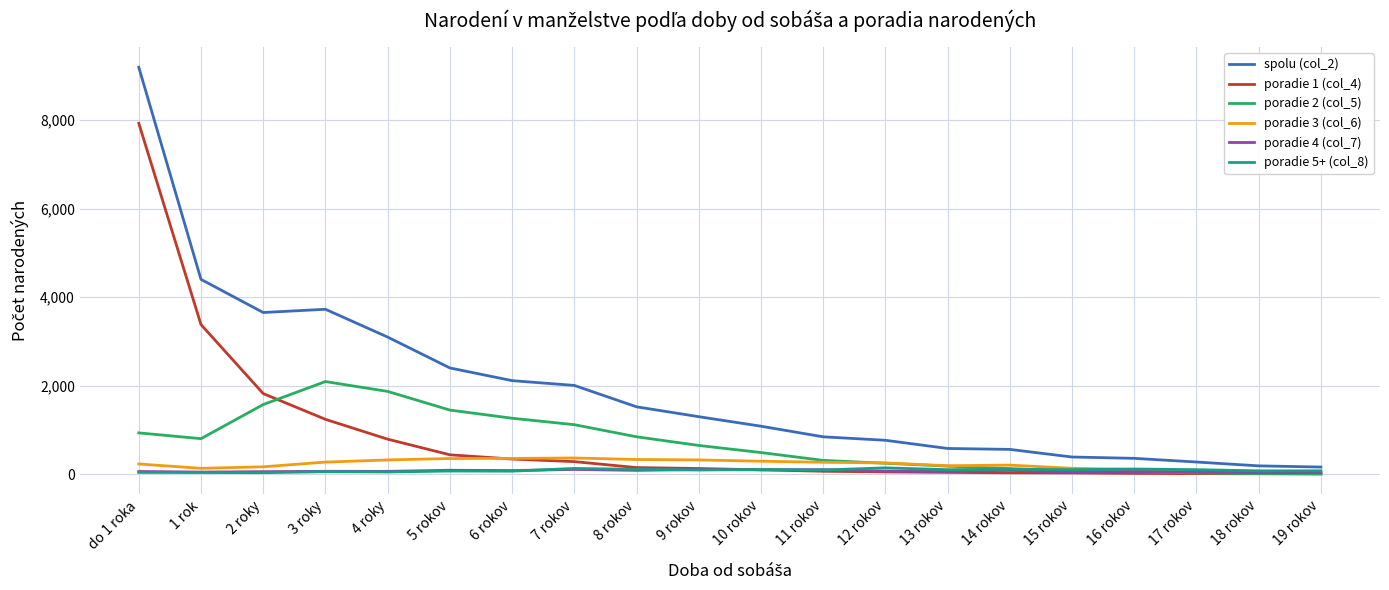

The value of spolu (col_2) at 7 rokov is 958. True or false?

False